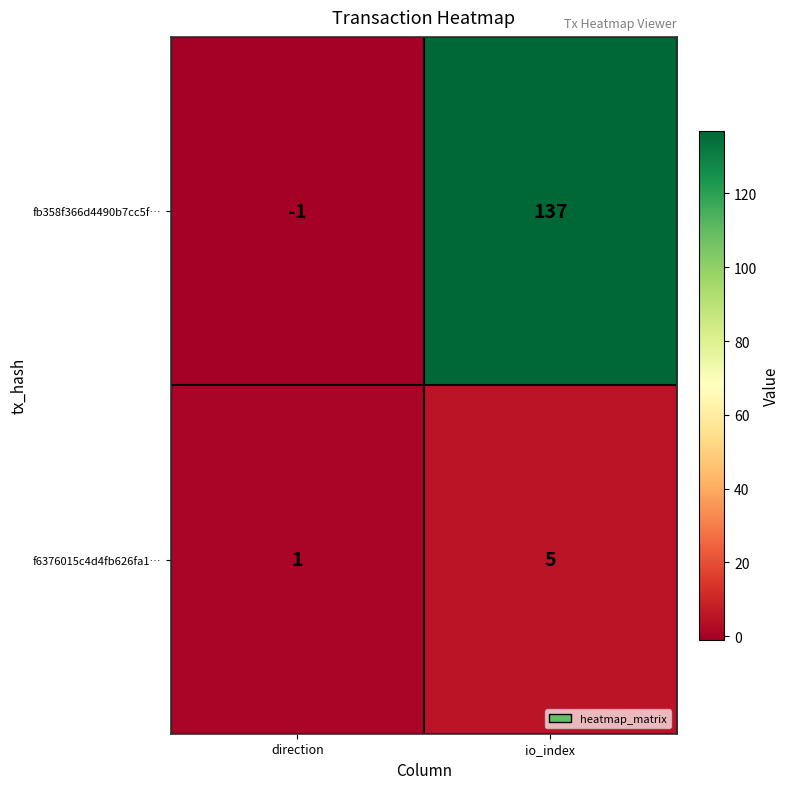

Which series has the widest spread of values?

fb358f366d4490b7cc5f…